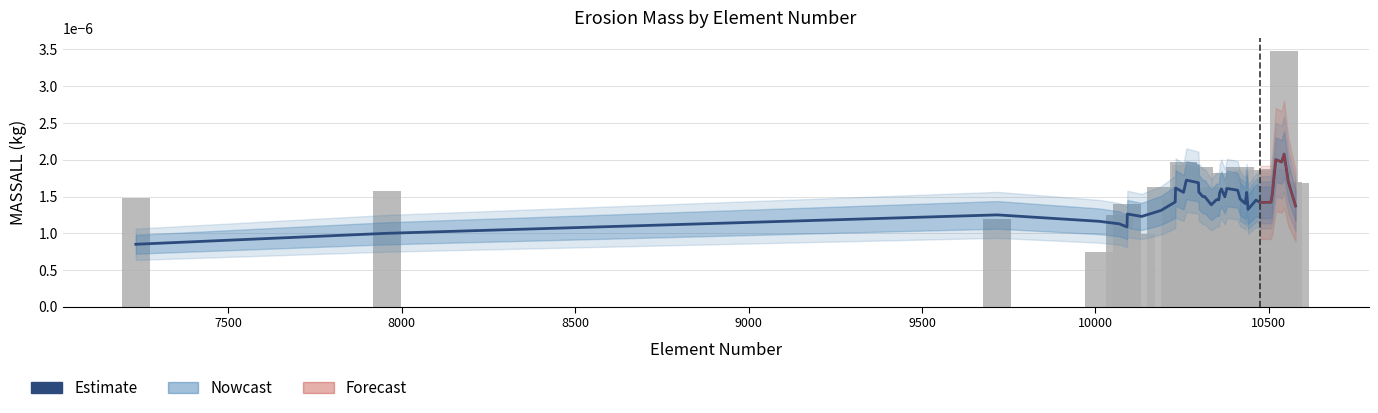

Are the bars horizontal?

No